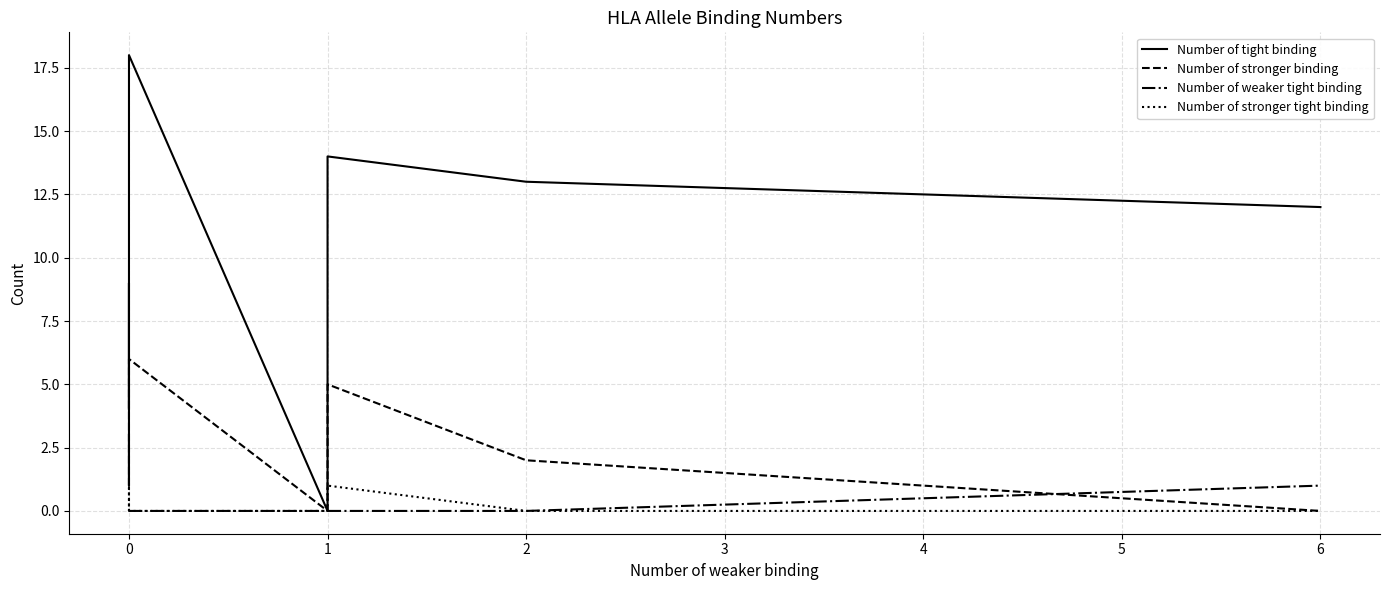

What is the difference between the maximum and minimum values in the Number of stronger tight binding series?

1